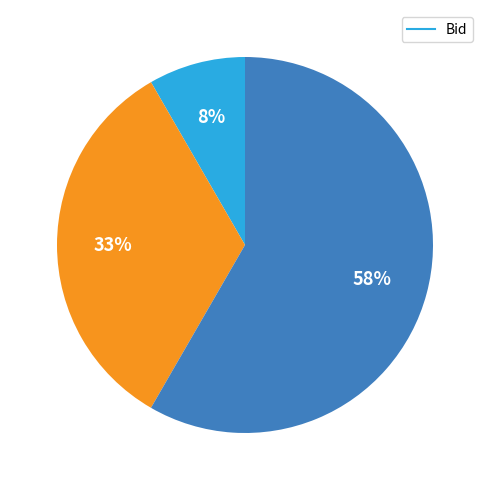

Is there any slice that represents more than half of the pie?

Yes